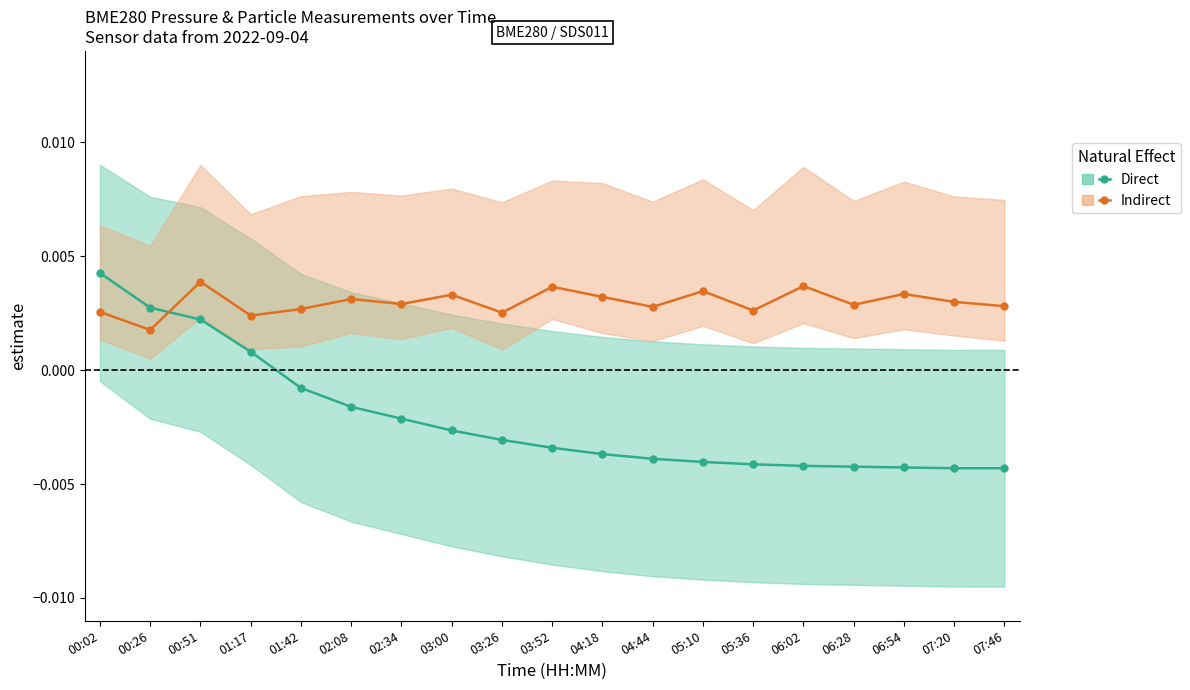

At which category does Indirect reach its first local peak?

00:51